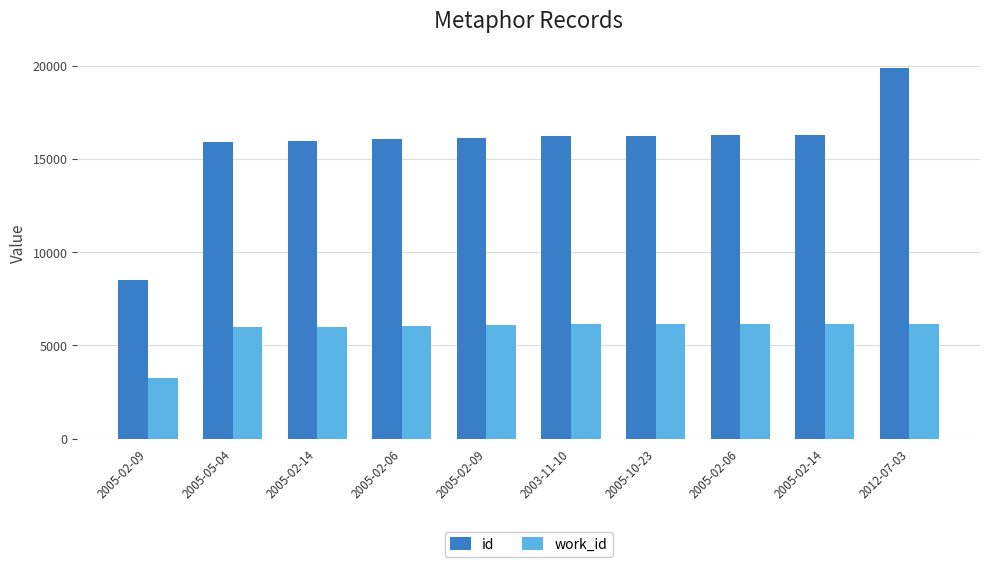

What are all the series names shown in the legend?

id, work_id